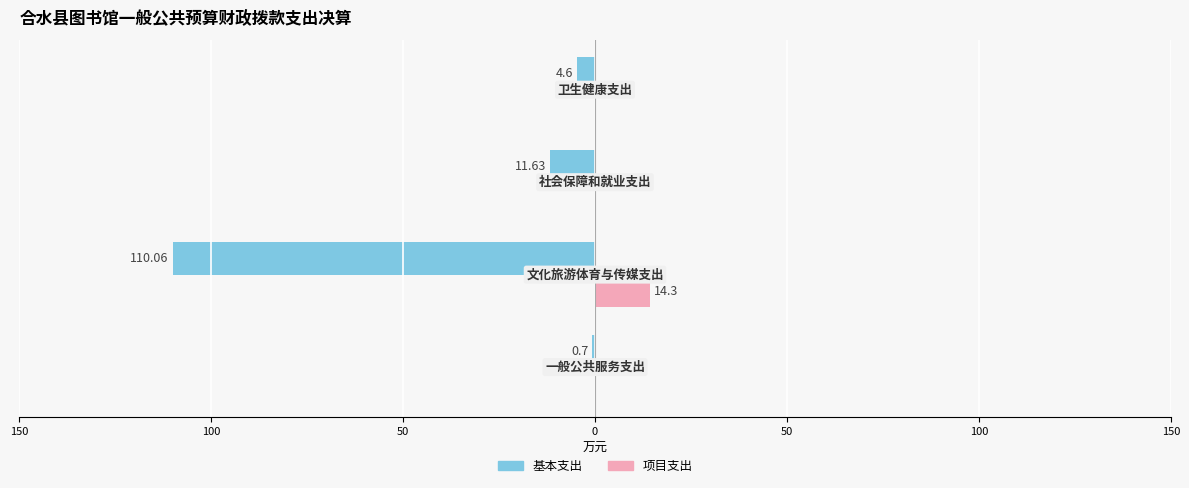

What are all the series names shown in the legend?

基本支出, 项目支出